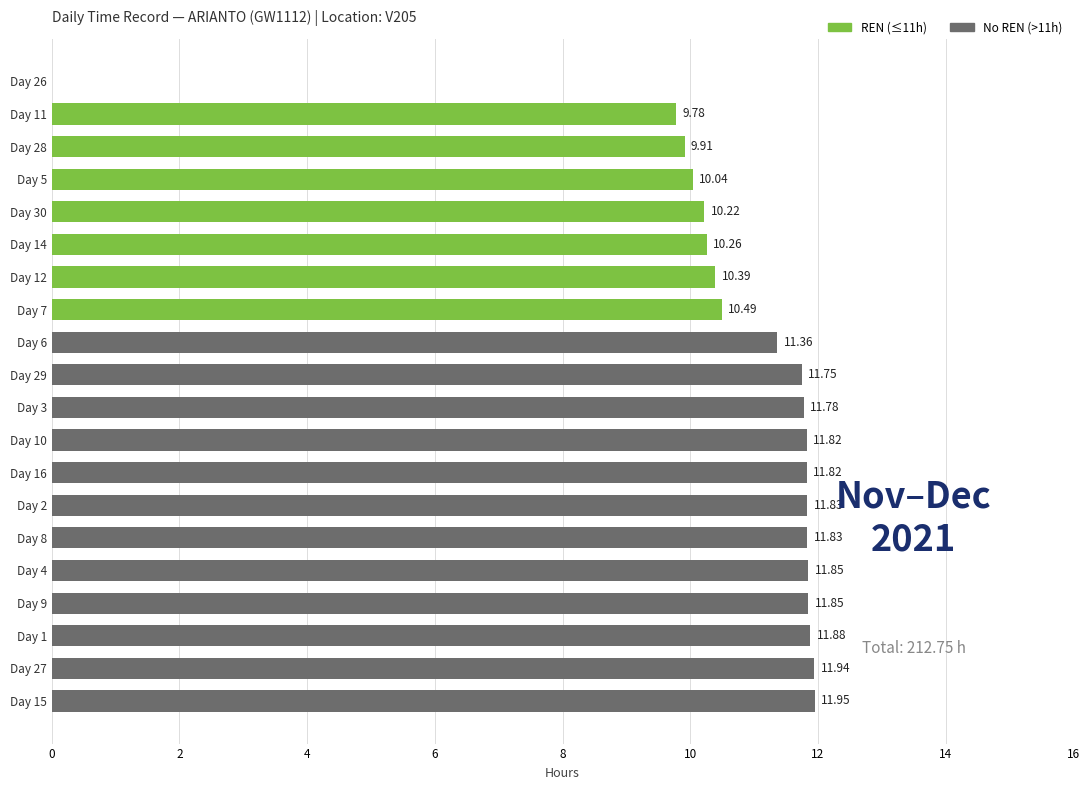

What is the ratio of the value at Day 10 to the value at Day 5?

1.2